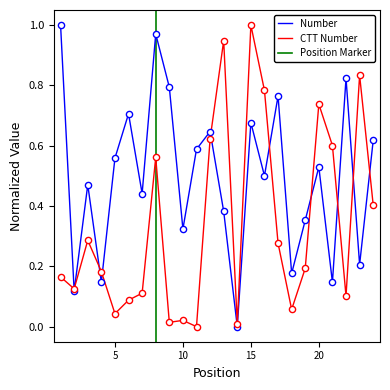

At which category is the sum across all series the highest?

15